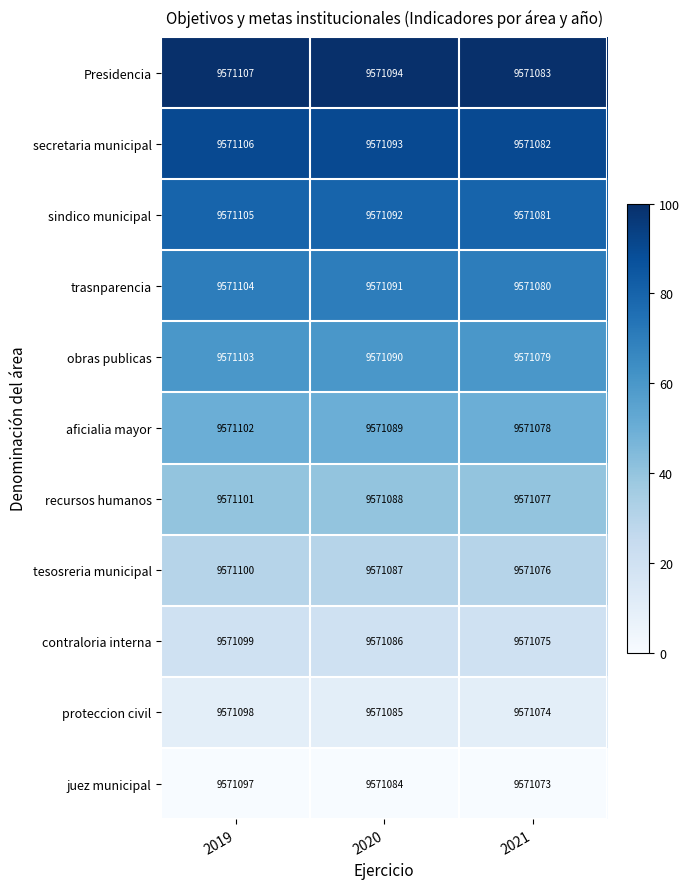

At 2021, list the series in order from largest to smallest.

Presidencia, secretaria municipal, sindico municipal, trasnparencia, obras publicas, aficialia mayor, recursos humanos, tesosreria municipal, contraloria interna, proteccion civil, juez municipal